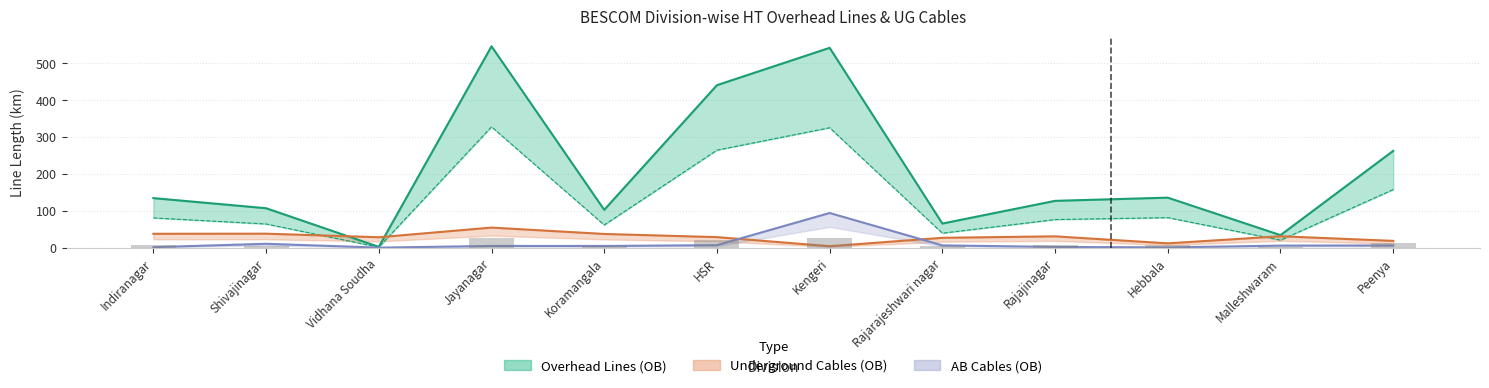

Which series has the largest range (max minus min)?

Overhead Lines (OB)